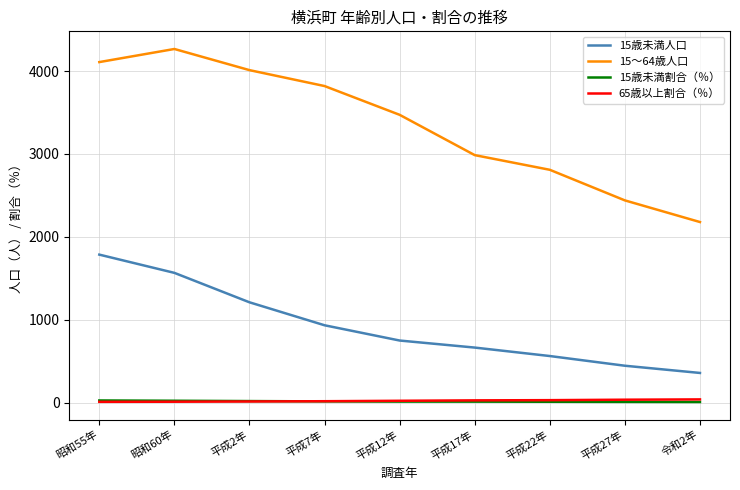

What is the sum of the 65歳以上割合（％） values at 昭和60年 and 平成17年?

40.4